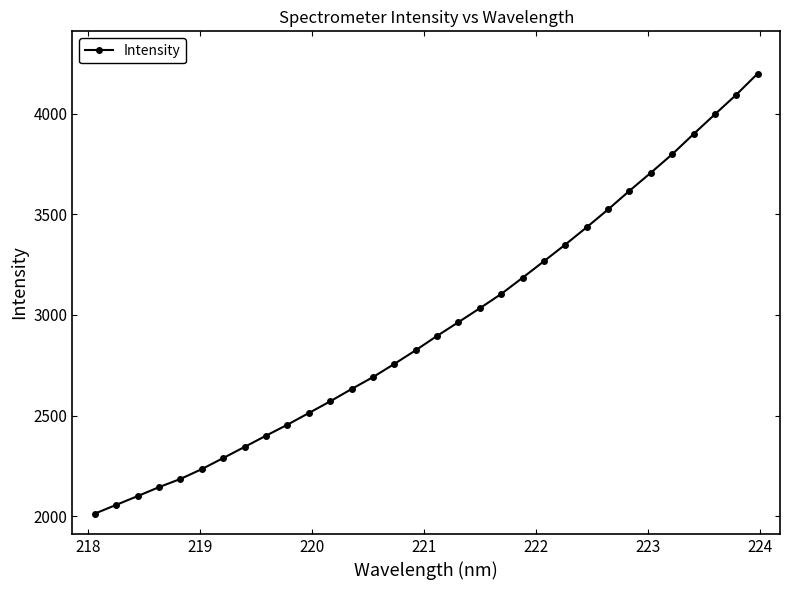

What is the sum of all values?

94270.6